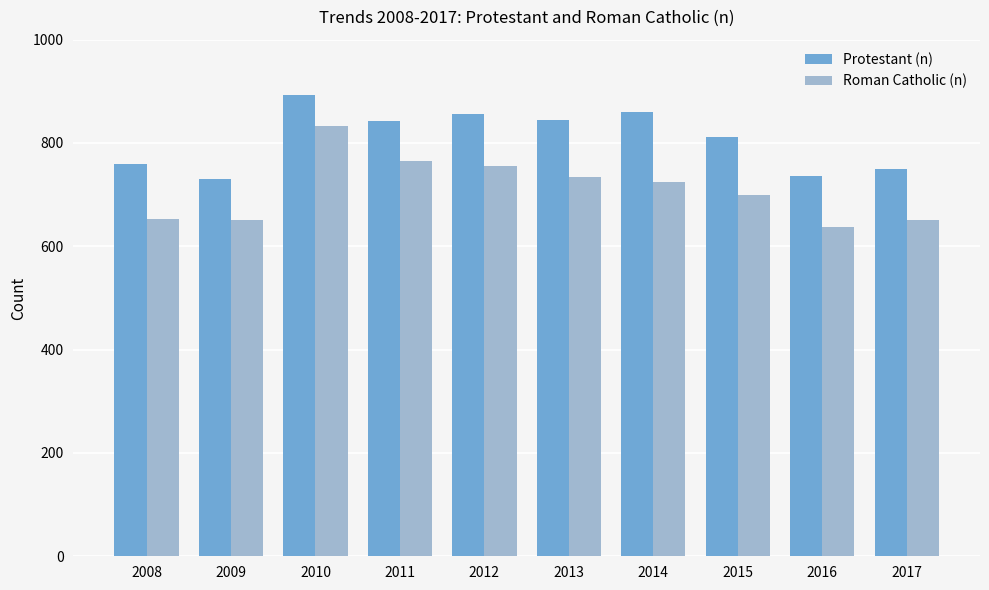

The value of Protestant (n) at 2014 is 860. True or false?

True